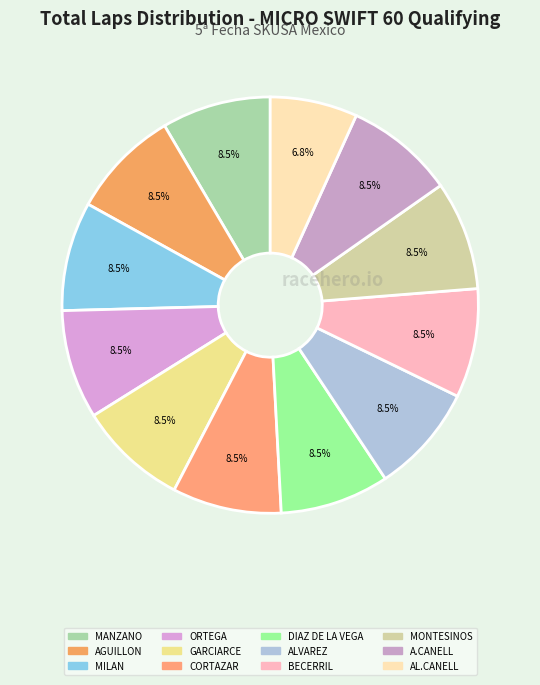

To the nearest percent, what is the average slice percentage?

8%